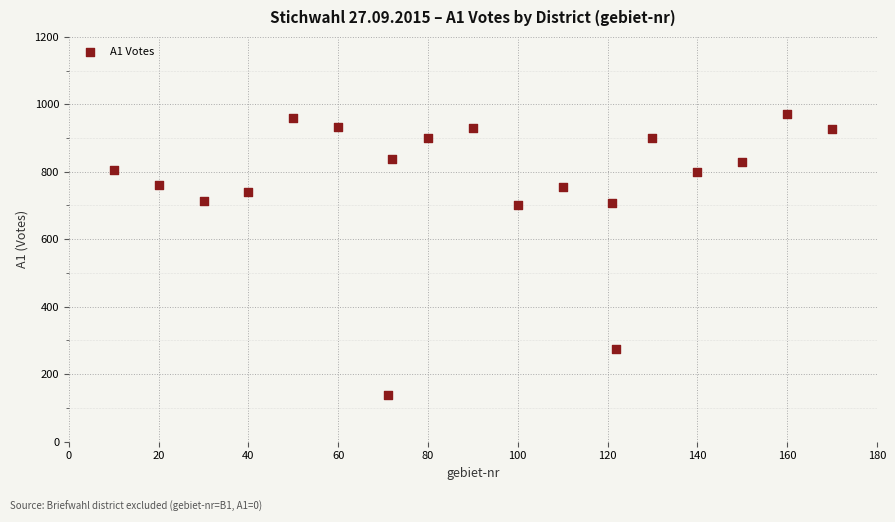

What is the range of X values (max minus min)?

160